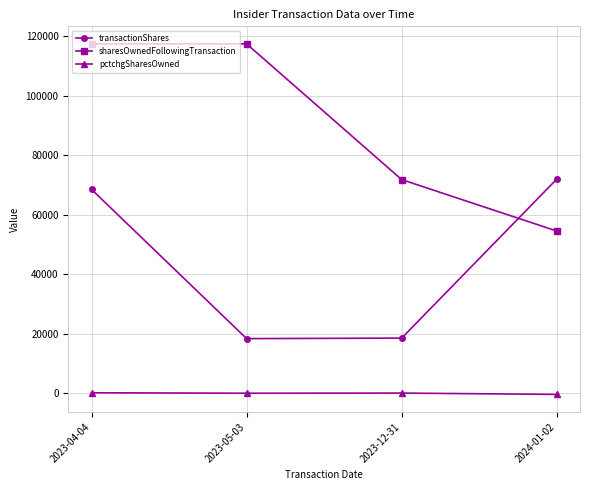

Is the value of sharesOwnedFollowingTransaction at 2024-01-02 greater than the value of transactionShares at 2023-12-31?

Yes